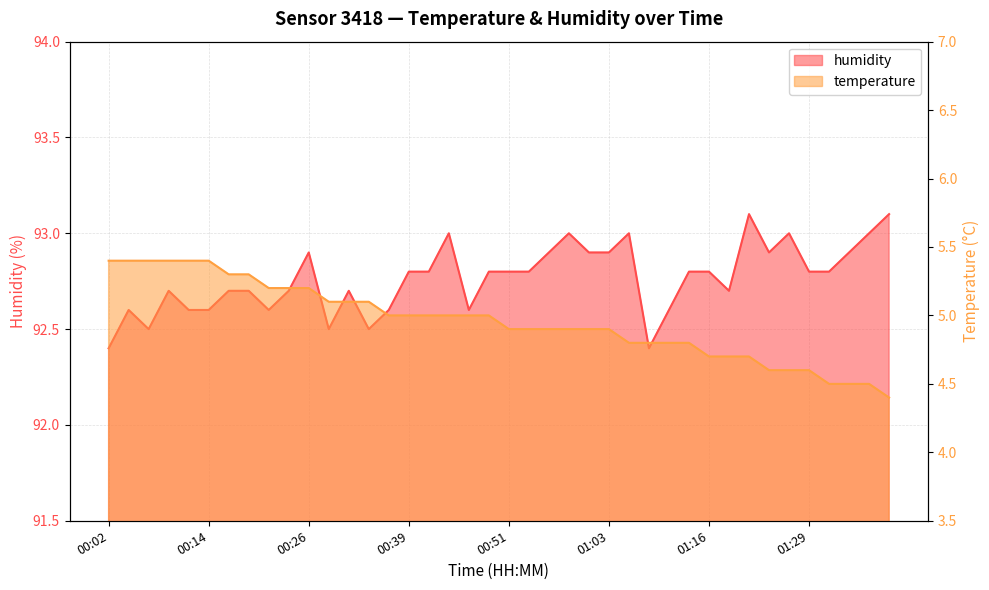

Is it true that temperature equals 5.0 at 00:48?

True